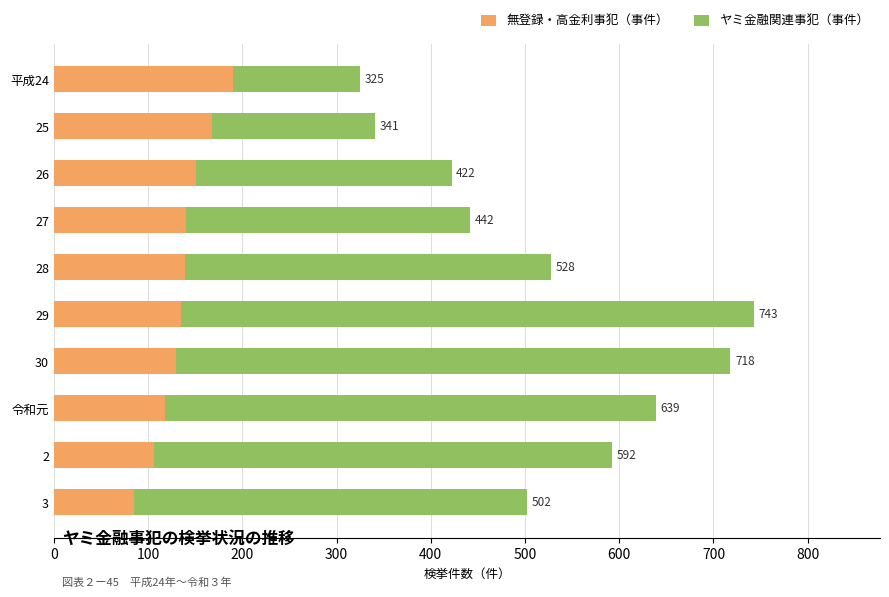

What is the average value of the 無登録・高金利事犯（事件） series?

136